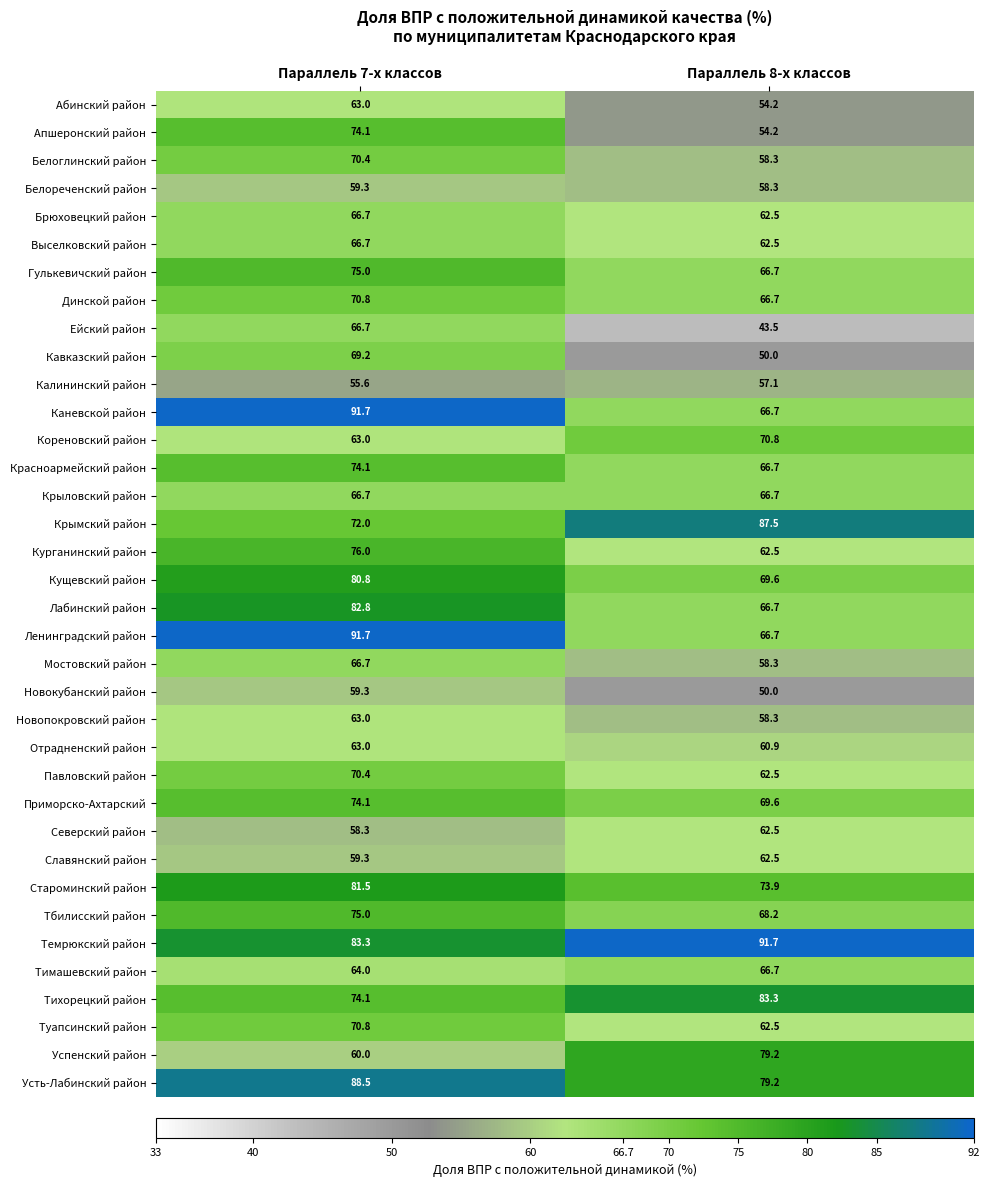

Which series has the largest total across all categories?

Темрюкский район